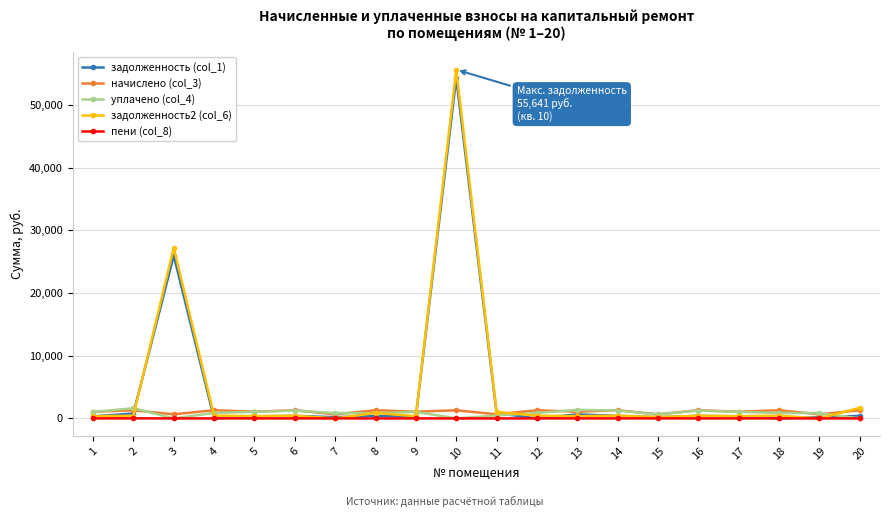

What is the difference between the maximum and minimum values in the задолженность2 (col_6) series?

55640.8